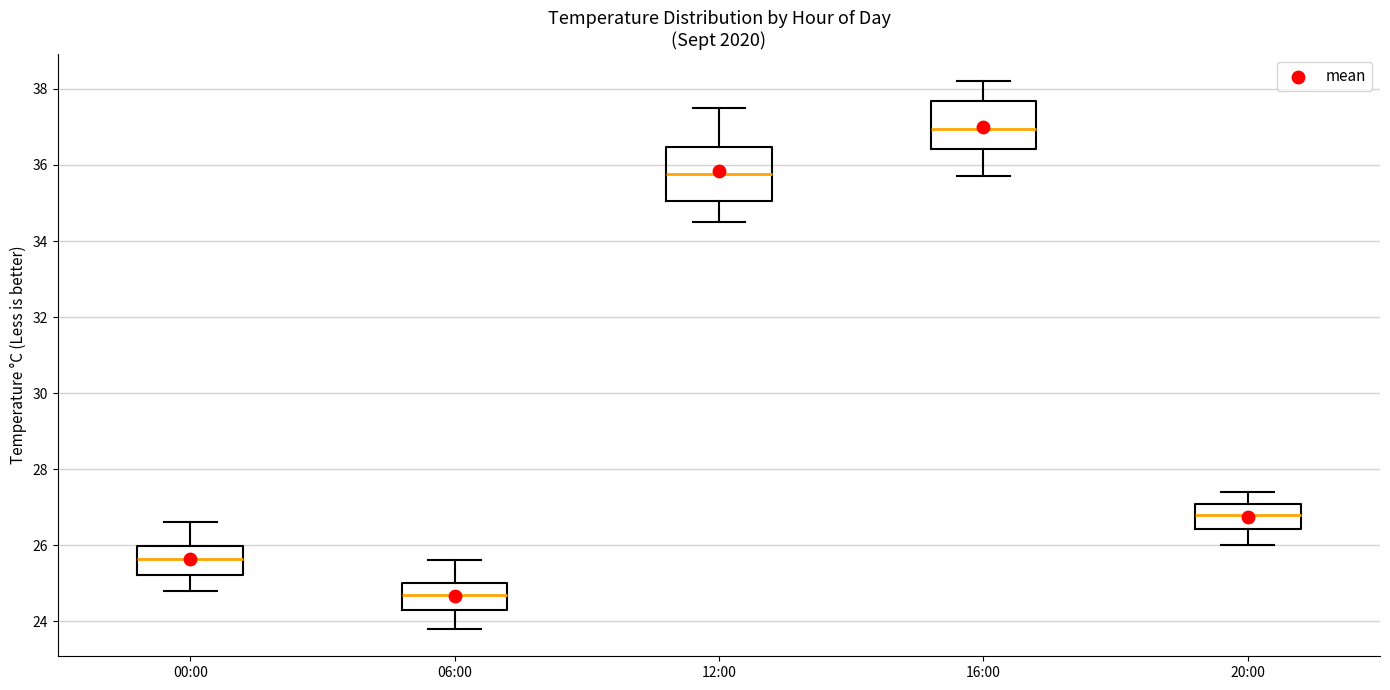

Reading left to right, transcribe this box plot: for each box, give where its median line is, the range the box spans, and where its two whiskers end, as read against the y-axis. The values are not printed on the chart, so give them approximately, as read against the axis.

00:00: median 25.6, box 25.2 to 26.0, whiskers 24.8 to 26.6
06:00: median 24.8, box 24.4 to 25.0, whiskers 23.8 to 25.6
12:00: median 35.8, box 35.0 to 36.4, whiskers 34.6 to 37.6
16:00: median 37.0, box 36.4 to 37.6, whiskers 35.8 to 38.2
20:00: median 26.8, box 26.4 to 27.0, whiskers 26.0 to 27.4